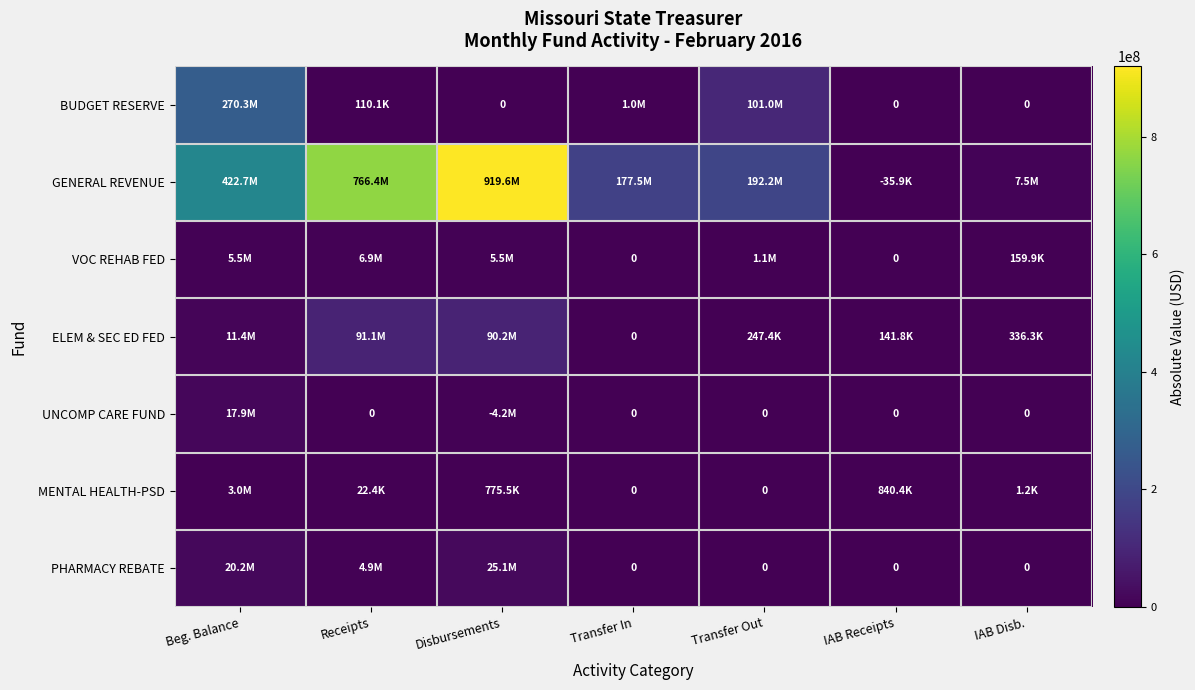

Which series has the largest total across all categories?

GENERAL REVENUE